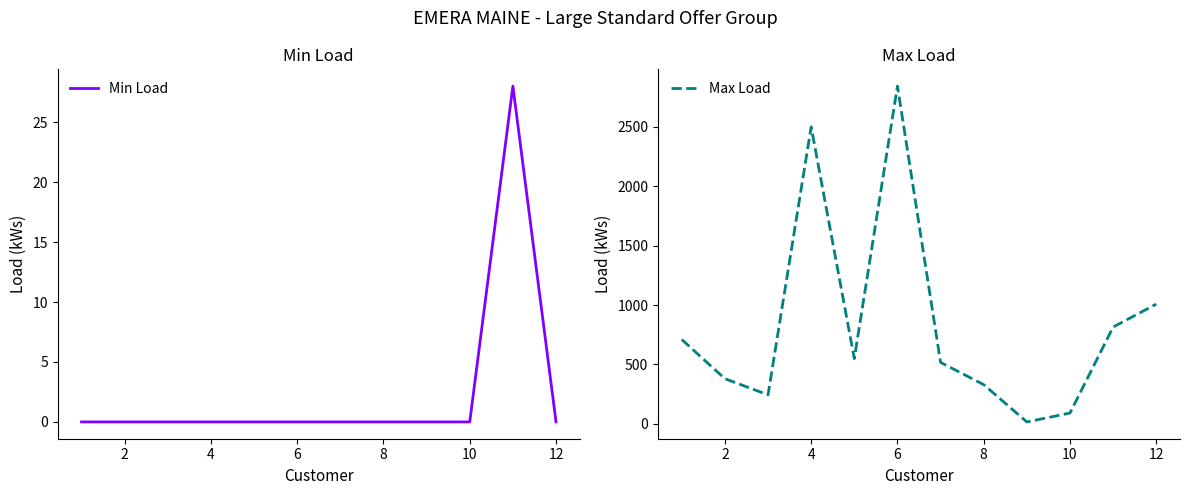

How many values in the Min Load series exceed 0?

1